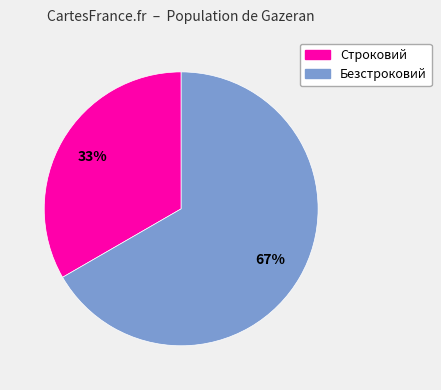

To the nearest percent, what portion does Безстроковий represent?

67%